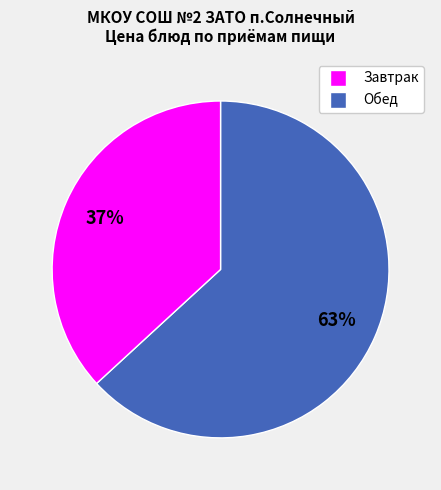

To the nearest percent, what is the average slice percentage?

50%